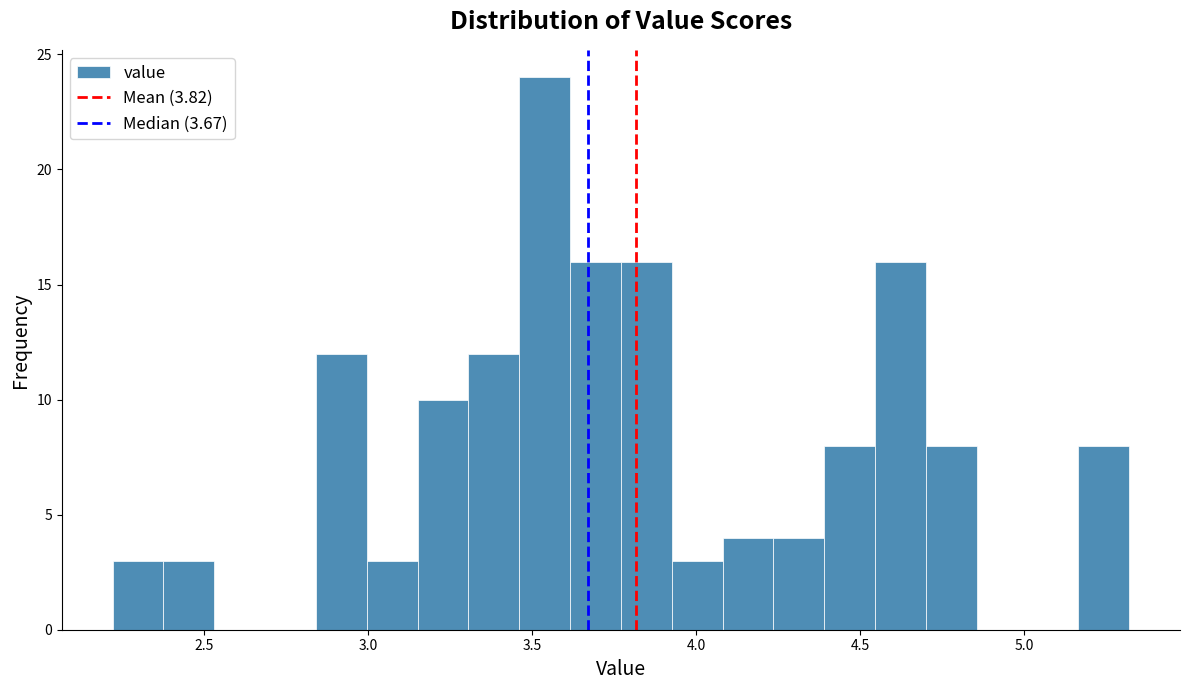

Around what value on the x-axis is the tallest bar? Give the approximate position of its centre, as read against the axis.

3.55